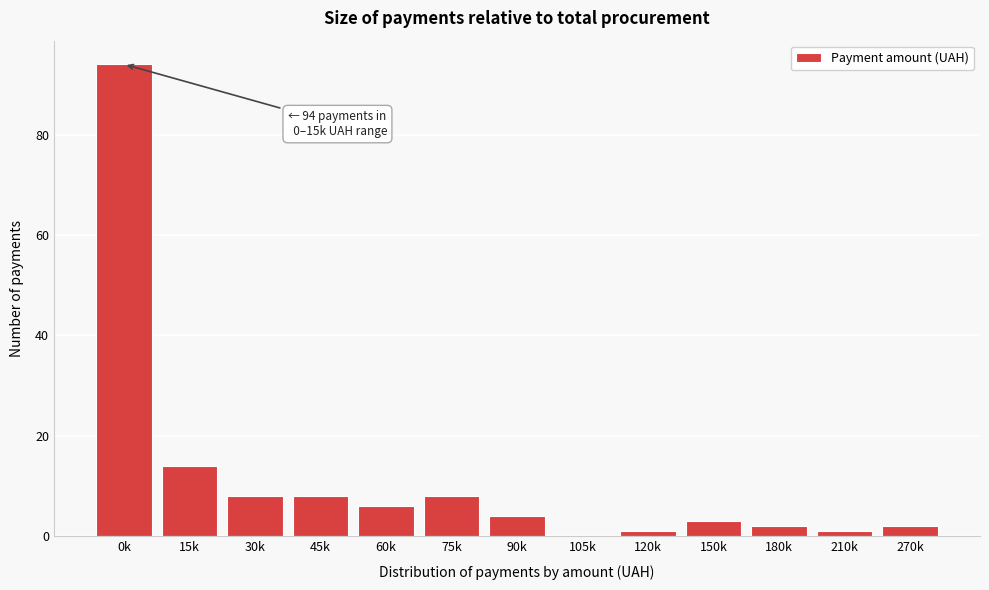

Reading left to right, list all the values displayed in this chart.

0k=94	15k=14	30k=8	45k=8	60k=6	75k=8	90k=4	105k=0	120k=1	150k=3	180k=2	210k=1	270k=2